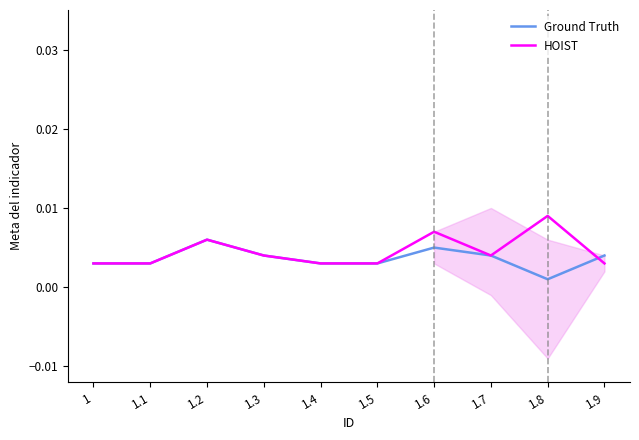

True or false: HOIST has a value of 0.0 at 1.4.

True